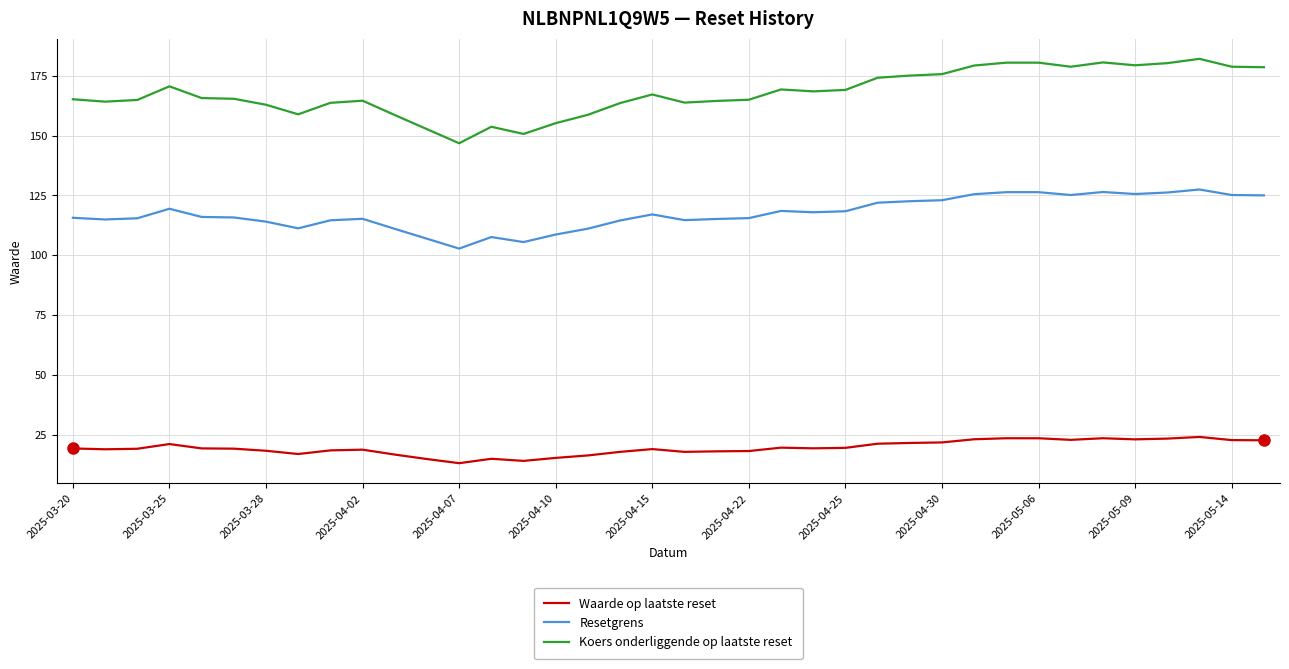

What is the maximum value for Resetgrens?

127.5